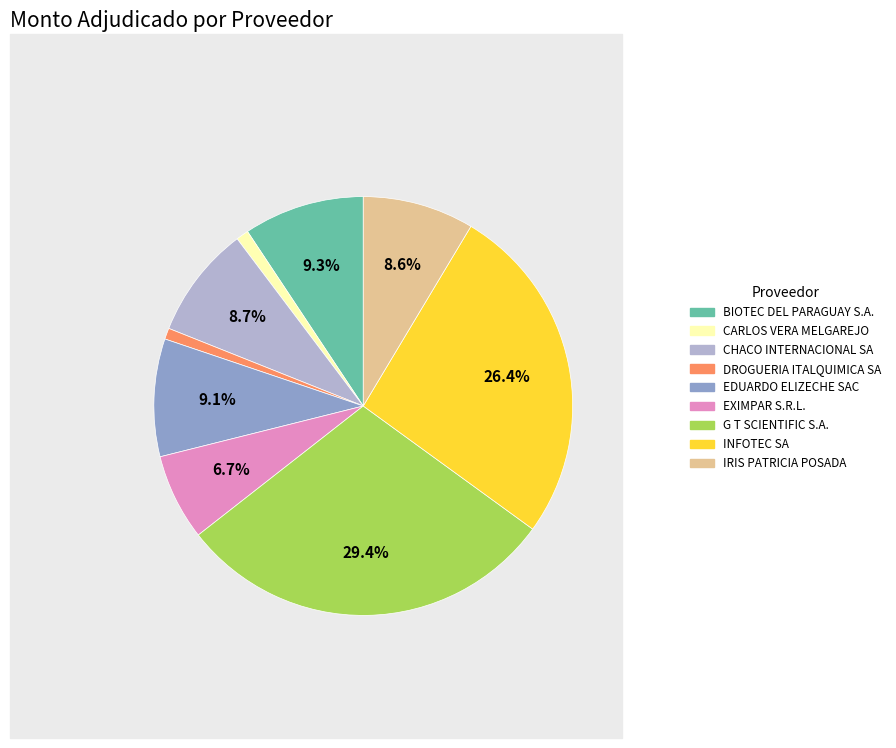

What percentage is the BIOTEC DEL PARAGUAY S.A. slice, to the nearest percent?

9%